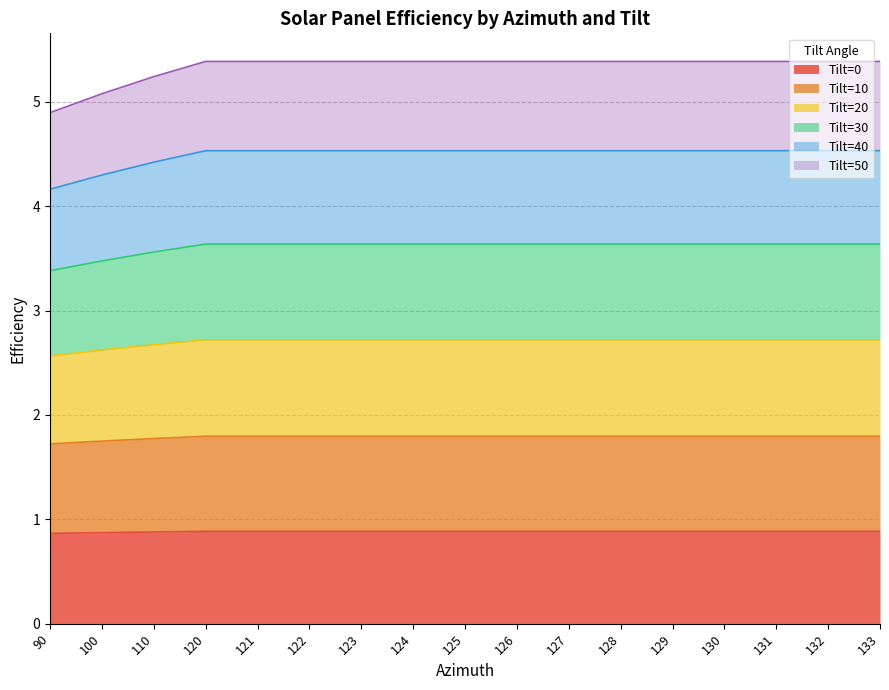

Rank the categories by Tilt=40 value from highest to lowest.

120, 121, 122, 123, 124, 125, 126, 127, 128, 129, 130, 131, 132, 133, 110, 100, 90